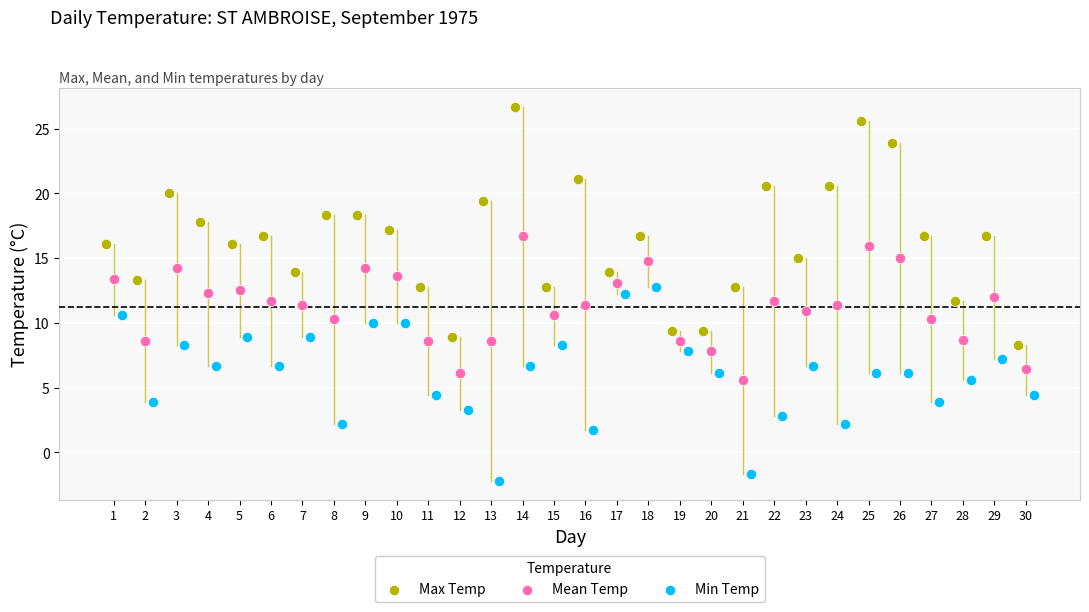

Which series contains the lowest Y value?

Min Temp